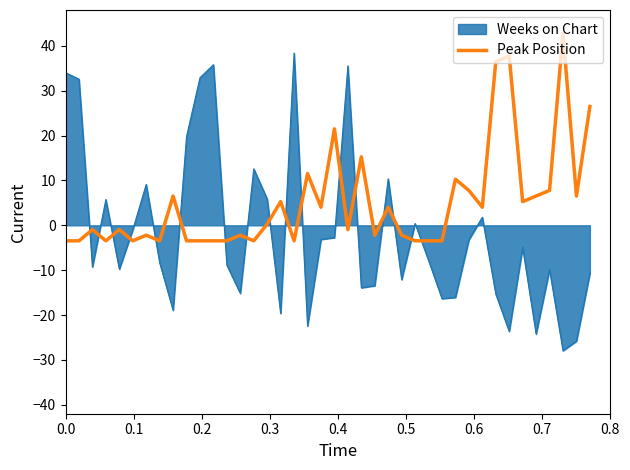

What is the difference between the maximum and minimum values in the Peak Position series?

46.2